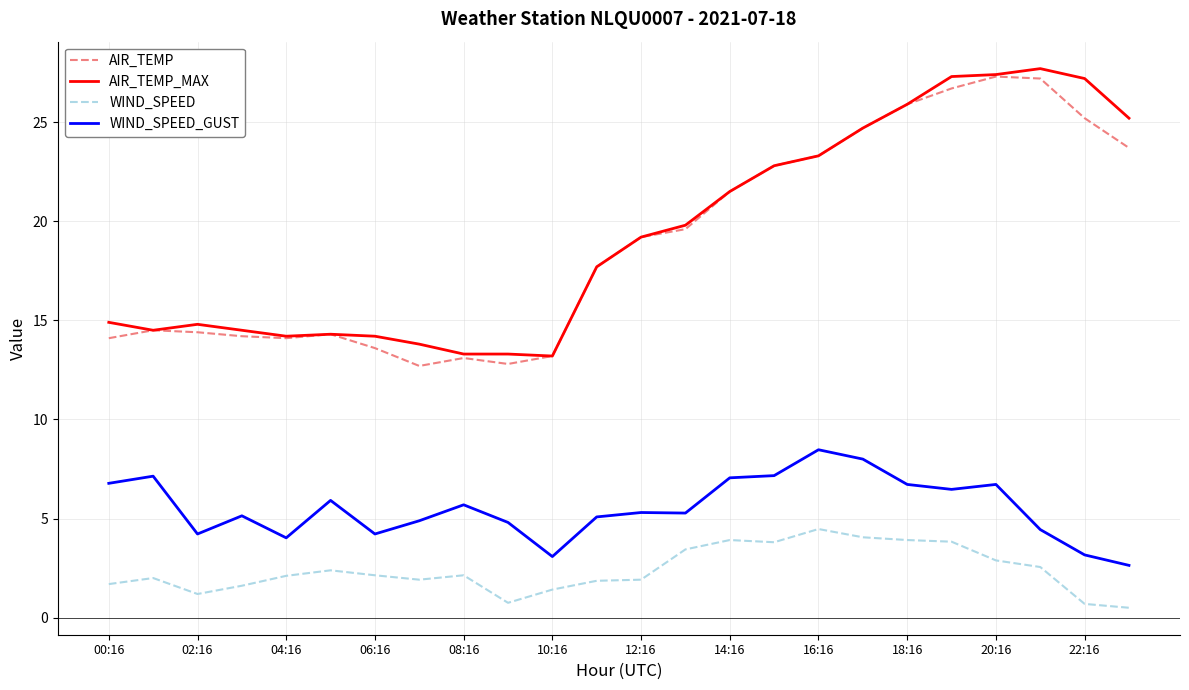

What is the maximum value for WIND_SPEED_GUST?

8.5